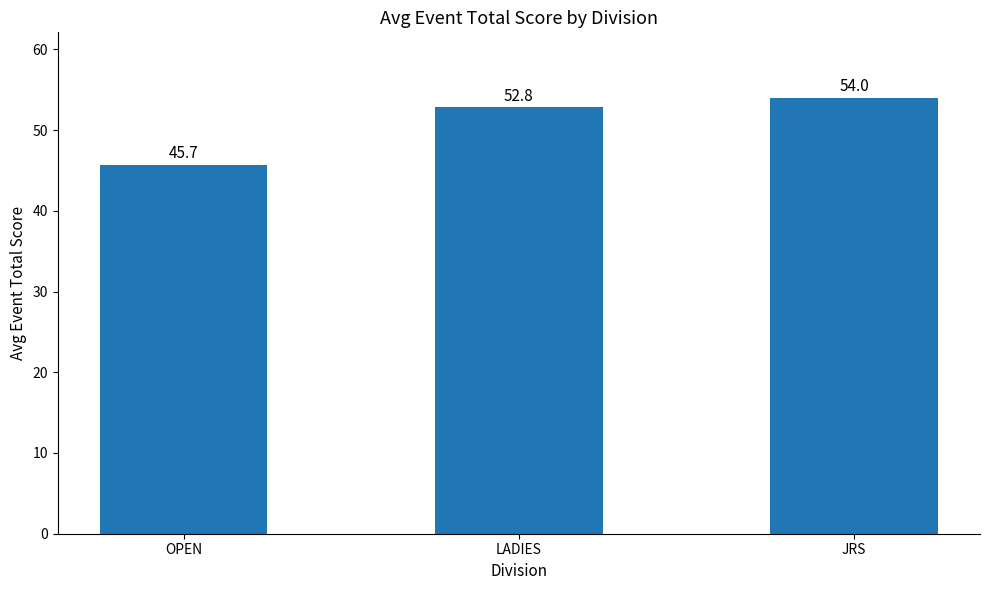

The chart shows a value of 52.8 at LADIES. True or false?

True